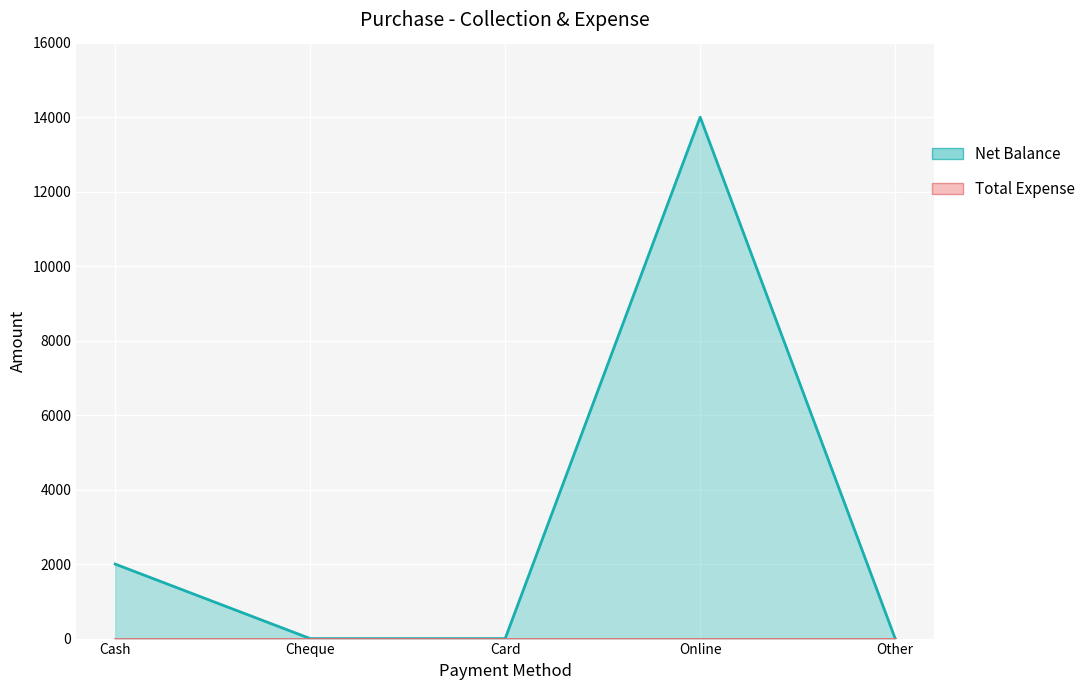

Which series has the largest range (max minus min)?

Net Balance